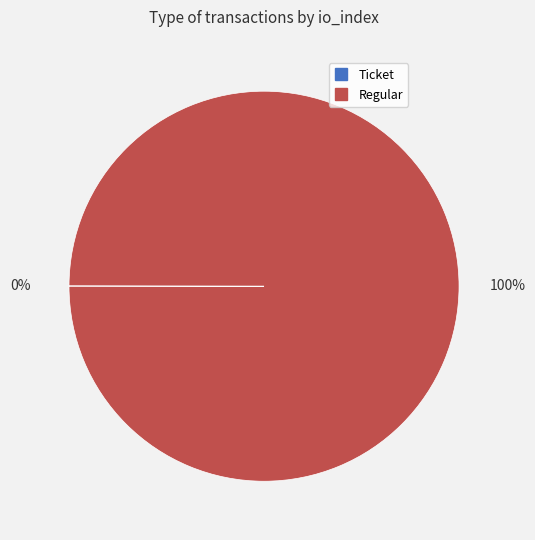

Is there a majority slice in this chart?

Yes